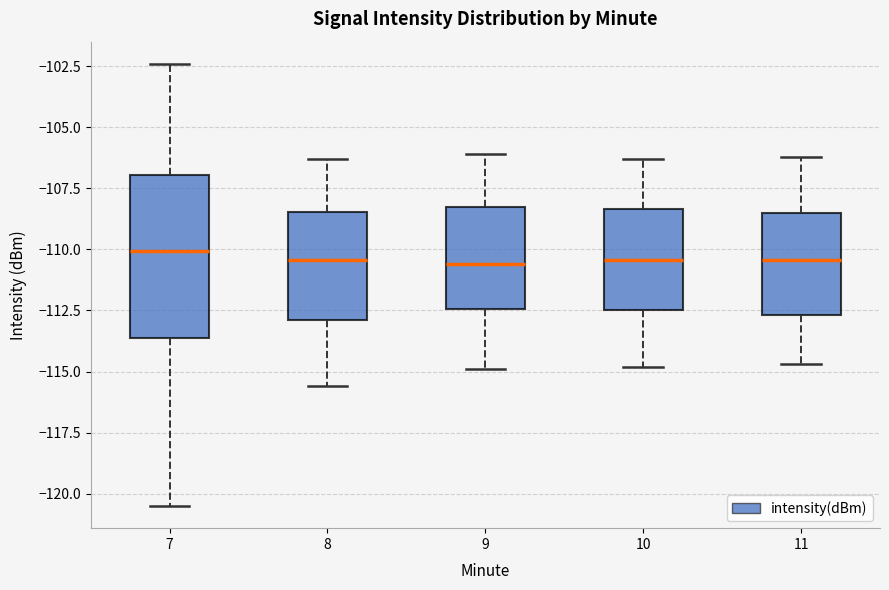

Comparing the boxes themselves (not the whiskers), which one is the tallest?

7